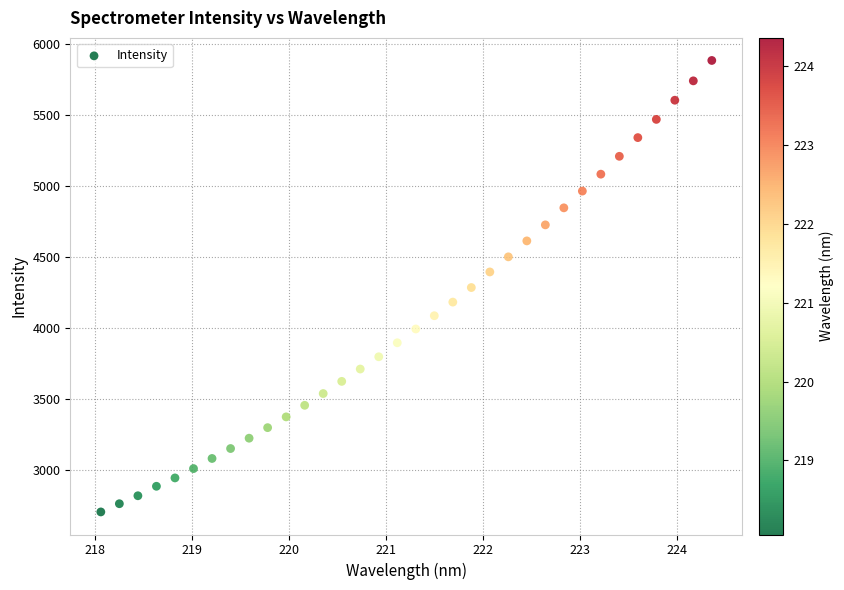

What is the range of Y values (max minus min)?

3180.1